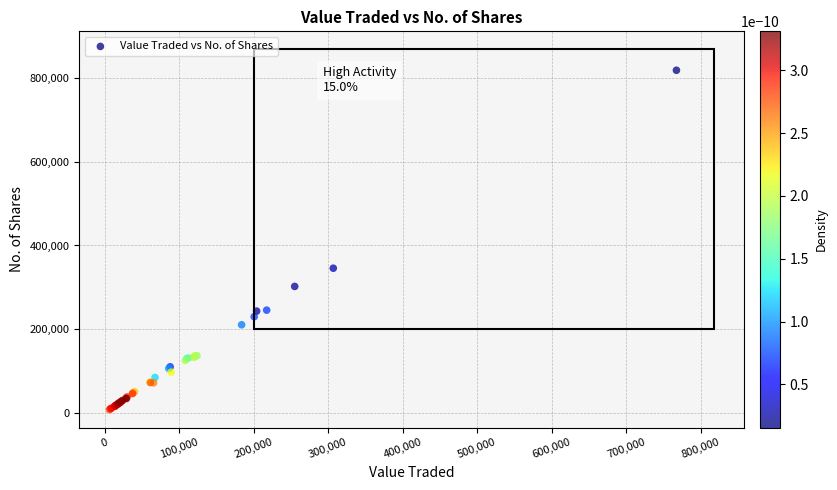

What Y value in the scatter plot is closest to 413217?

345663